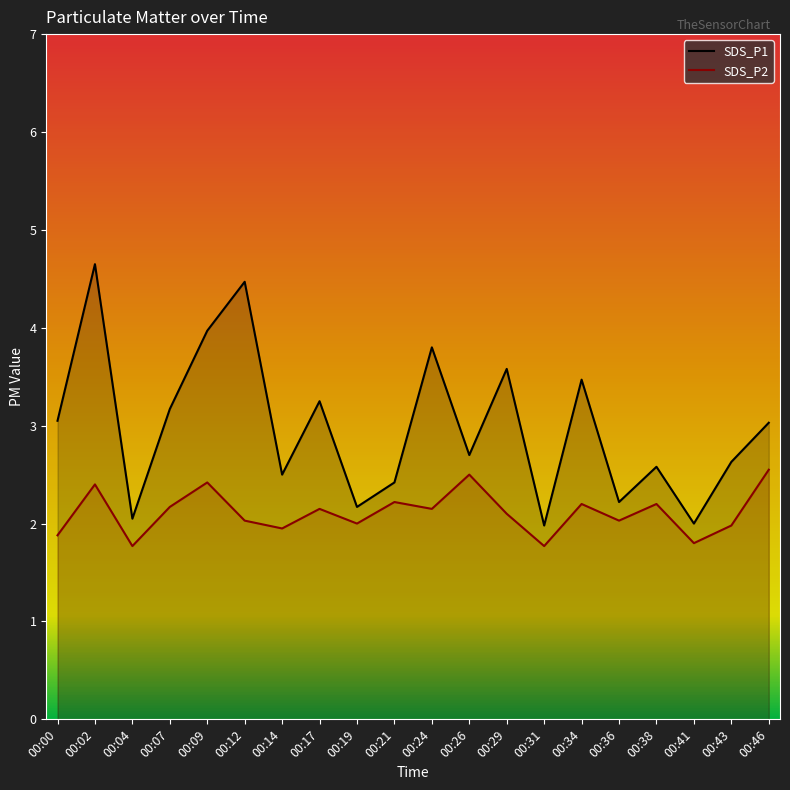

What is the difference between the maximum and minimum values in the SDS_P1 series?

2.7